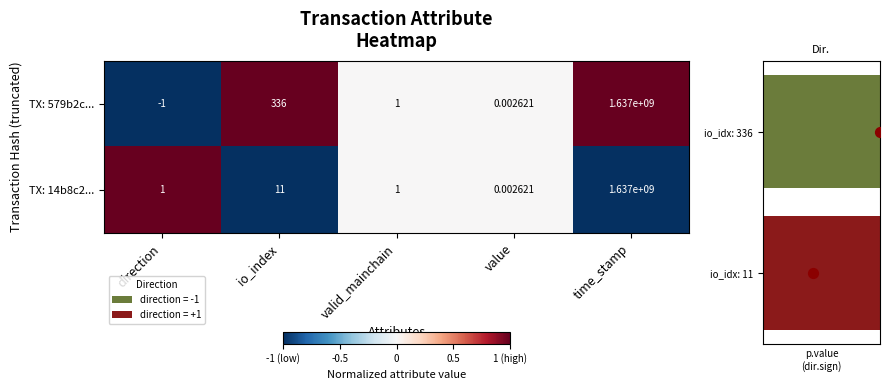

The value of TX: 579b2c... at direction is 0. True or false?

False